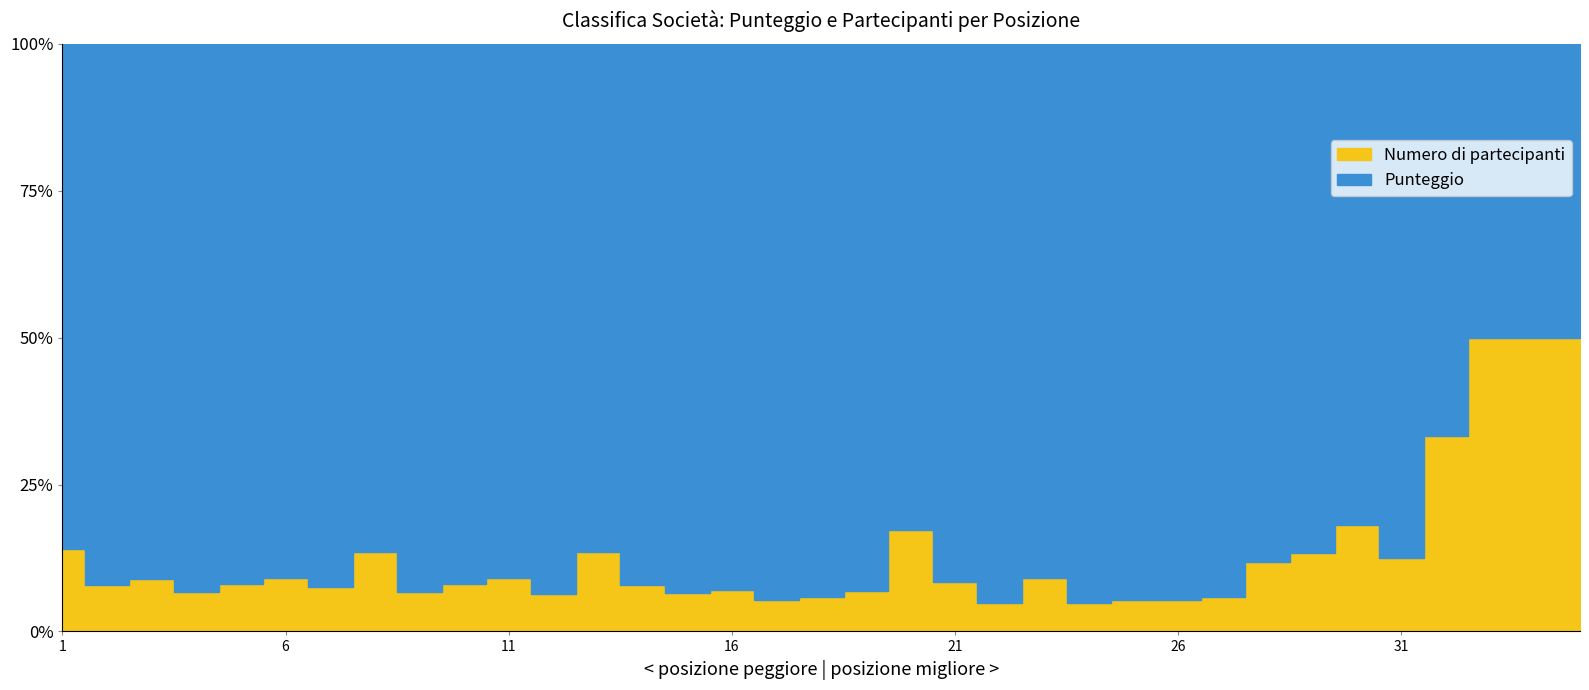

Which category has the lowest value across all series?

33